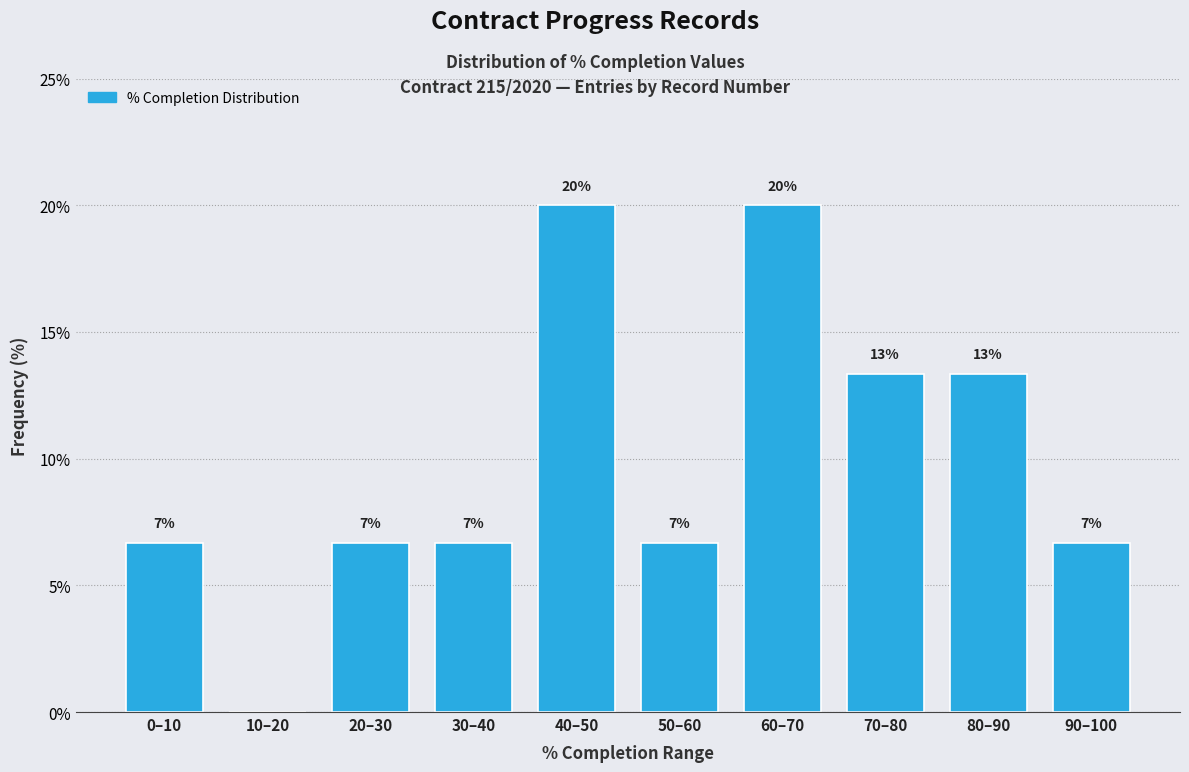

Are the bars horizontal?

No